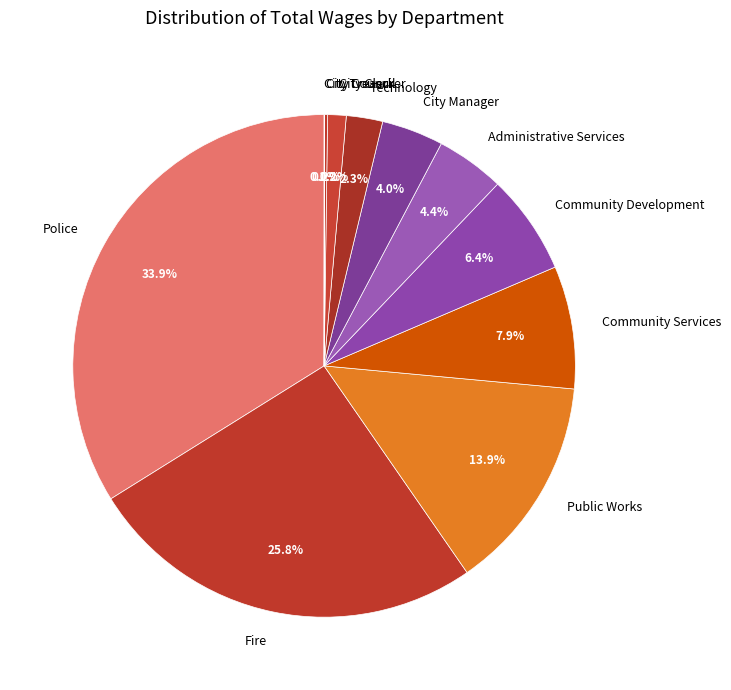

Which has a higher value, City Clerk or Public Works?

Public Works